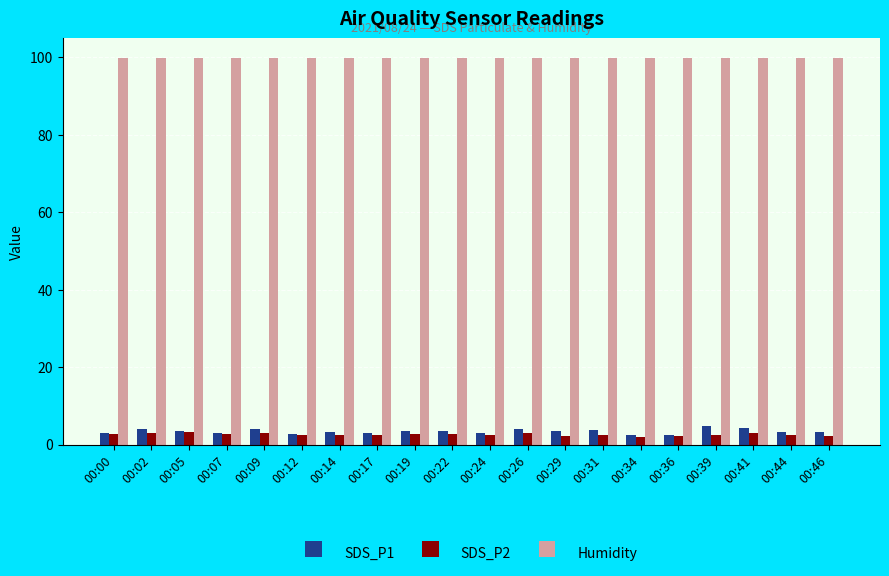

The SDS_P1 series shows 3.6 at 00:05. True or false?

True